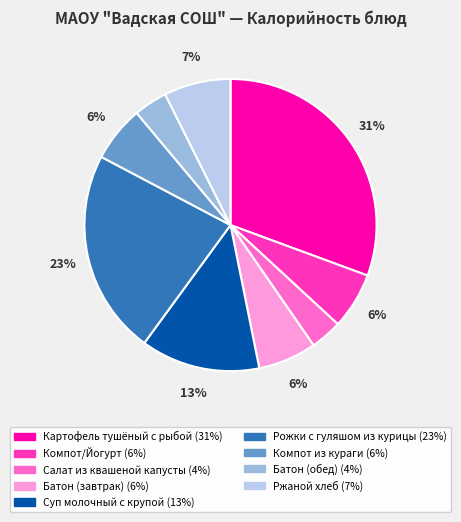

Between Суп молочный с крупой and Компот/Йогурт, which is larger?

Суп молочный с крупой